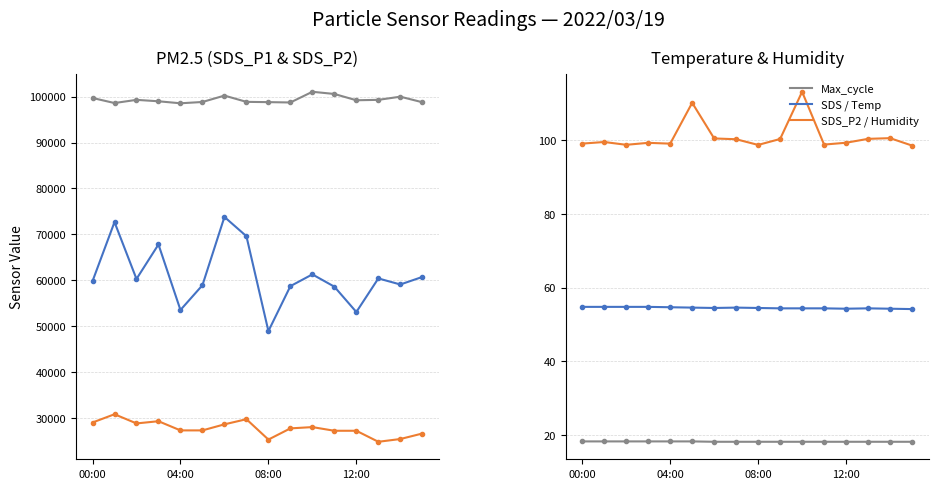

The Temp series shows 30.6 at 00:00. True or false?

False